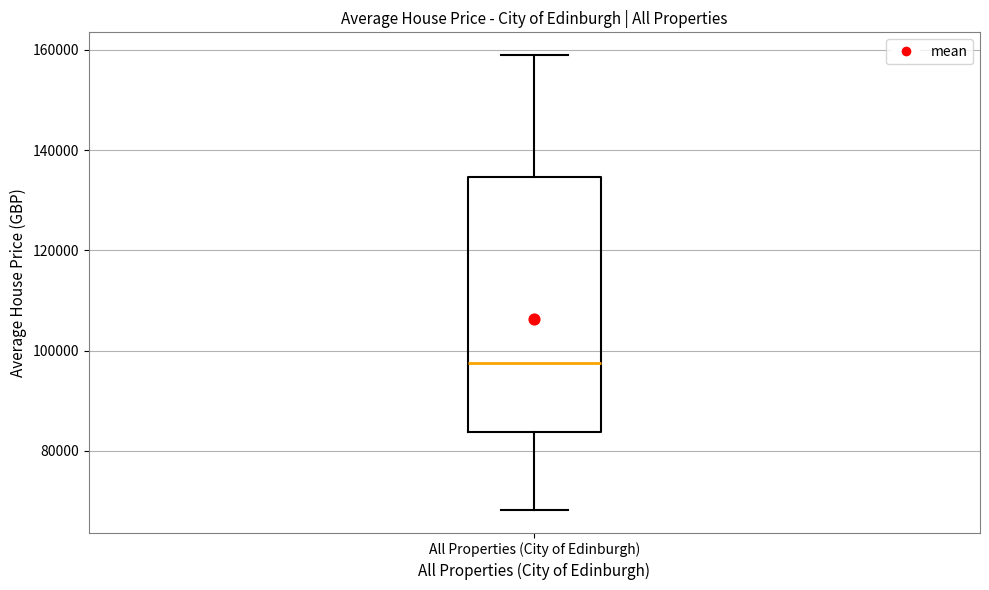

Where does the lower whisker of the box for All Properties (City of Edinburgh) end on the y-axis? The values are not printed on the chart, so give them approximately, as read against the axis.

68000